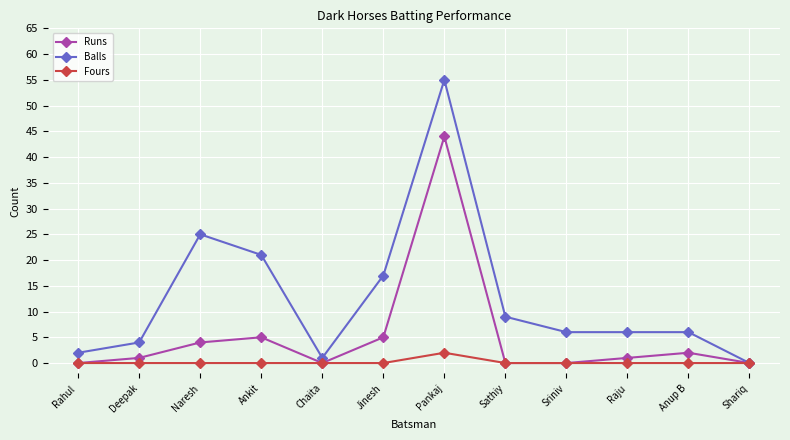

Which series changed the most between Rahul  and Naresh?

Balls